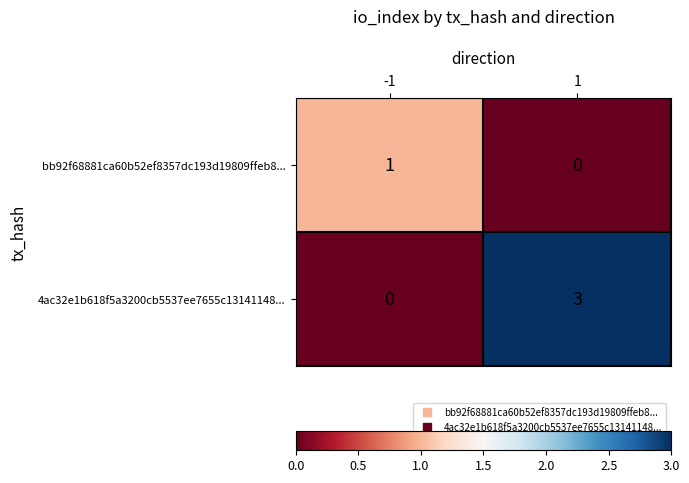

What is the total value across all series at -1?

1